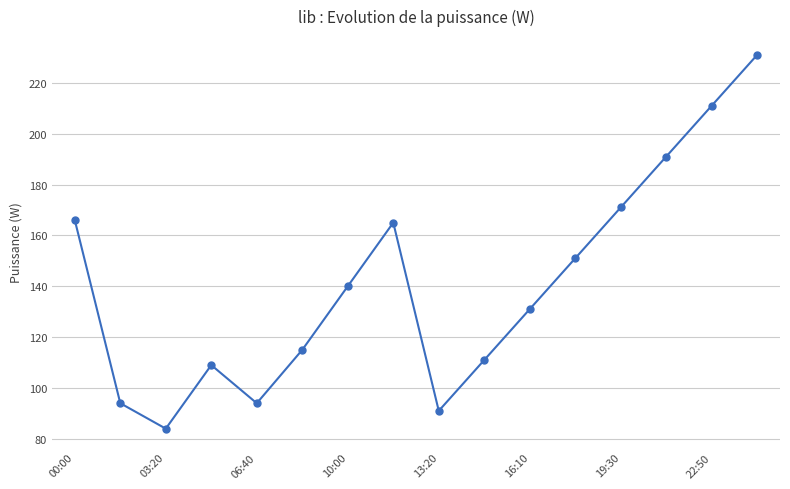

What is the value of the 15th point from the left?

211